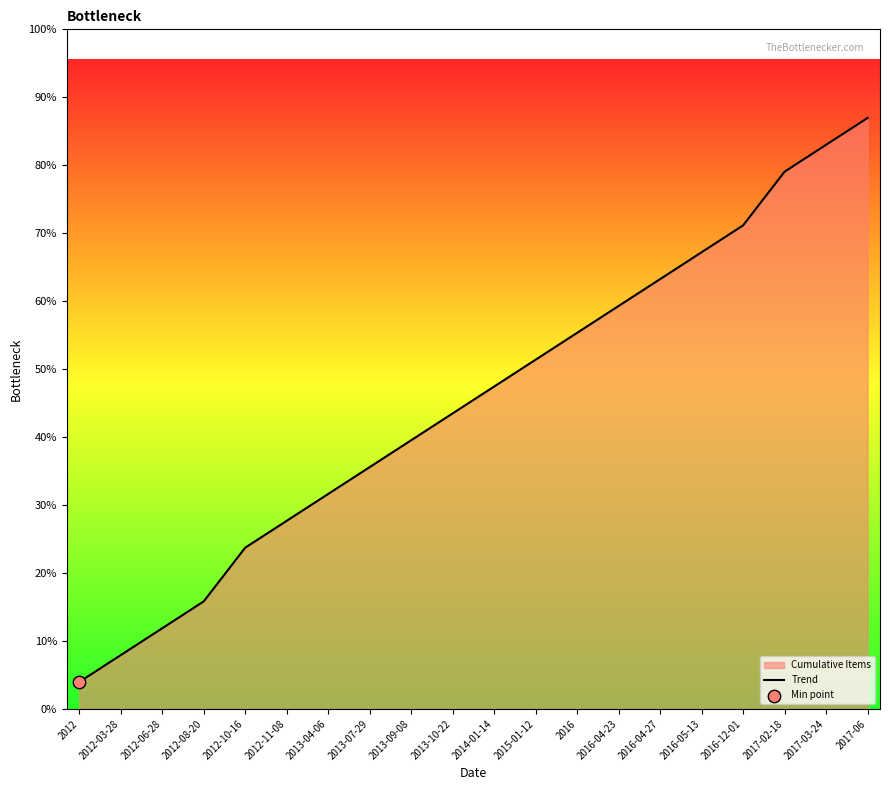

What is the ratio of the value at 2016 to the value at 2017-02-18?

0.7